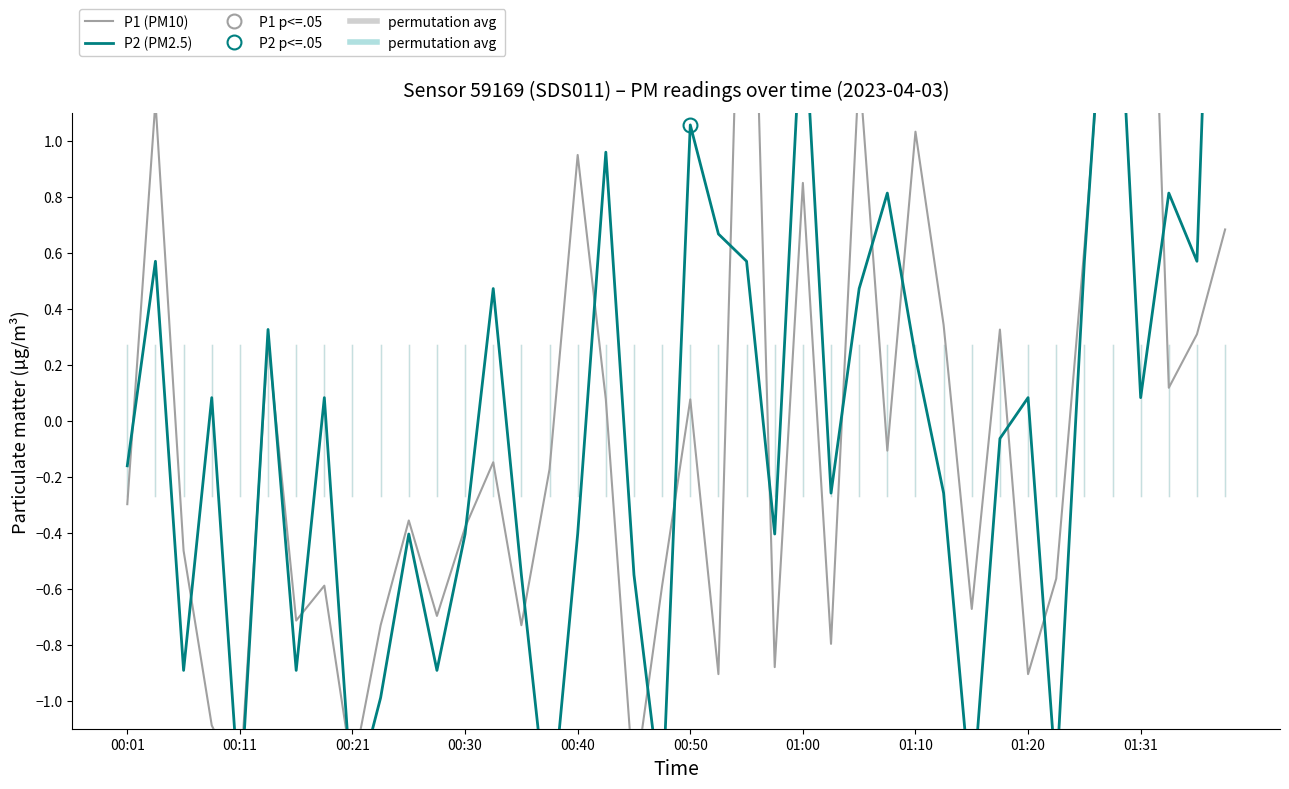

Rank the series by their average value, from lowest to highest.

P1, P2